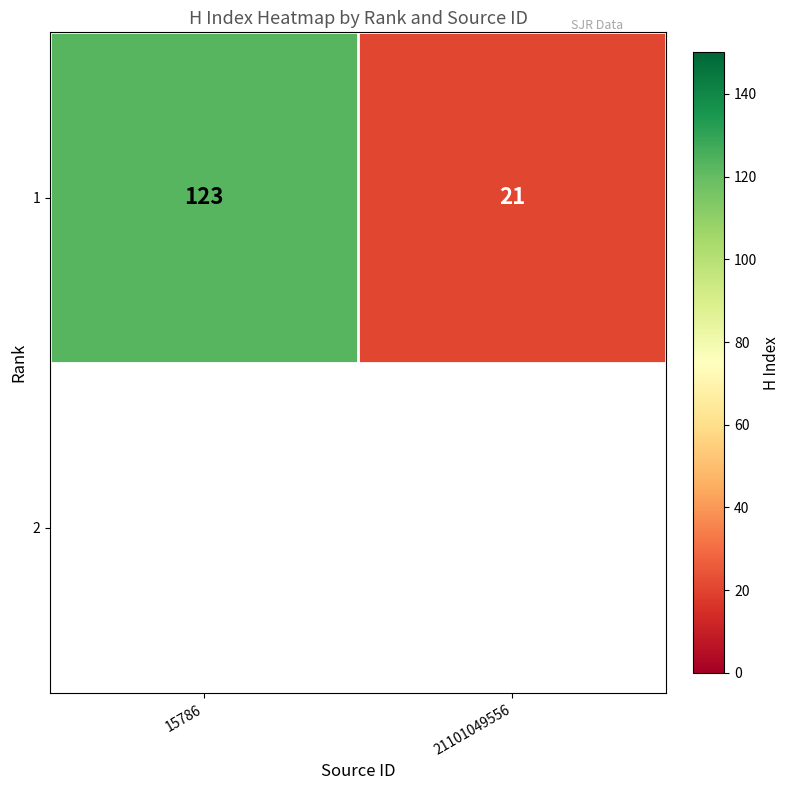

The value at 15786 is 84. True or false?

False